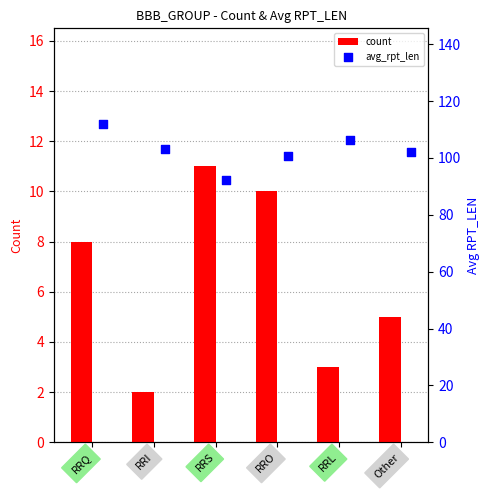

Which category has the highest value in the count series?

RRS